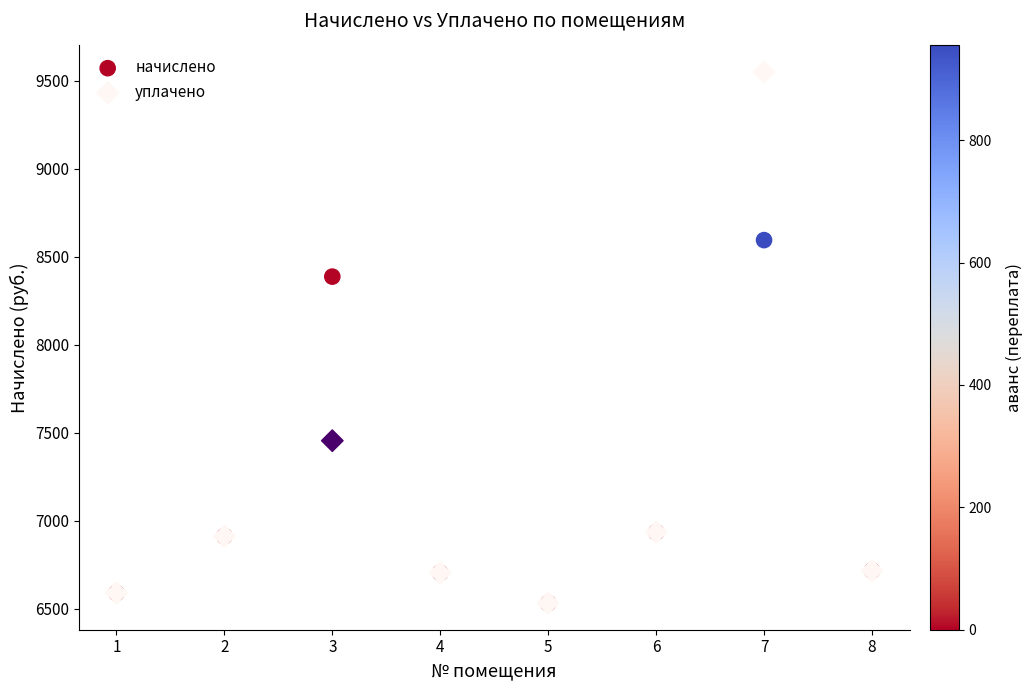

In the уплачено series, what Y value is closest to 8040?

7454.7